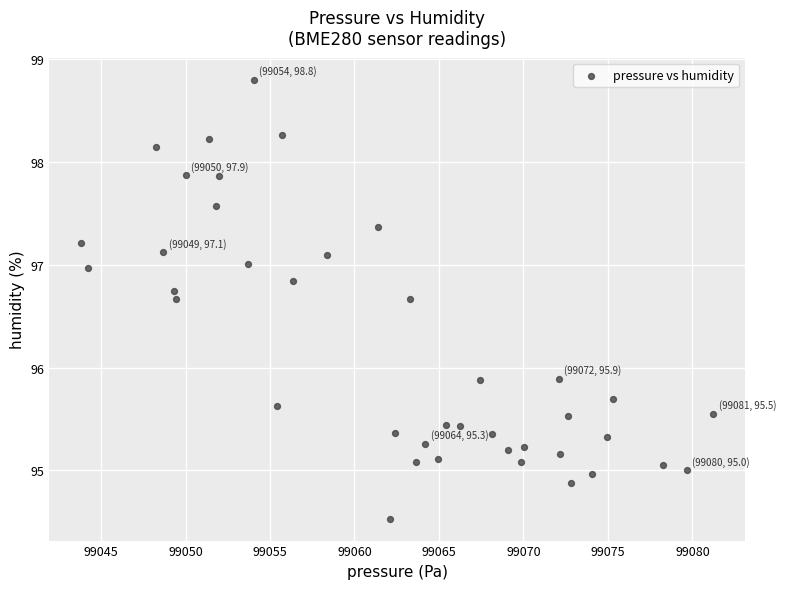

What is the range of Y values (max minus min)?

4.3